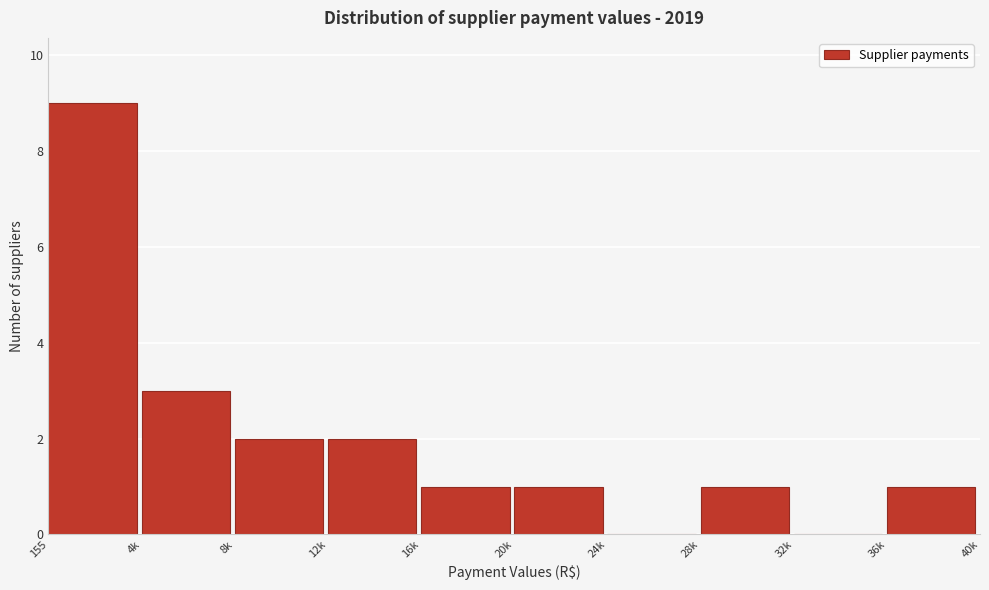

Reading right to left, list all the values displayed in this chart.

36k=1	32k=0	28k=1	24k=0	20k=1	16k=1	12k=2	8k=2	4k=3	155=9